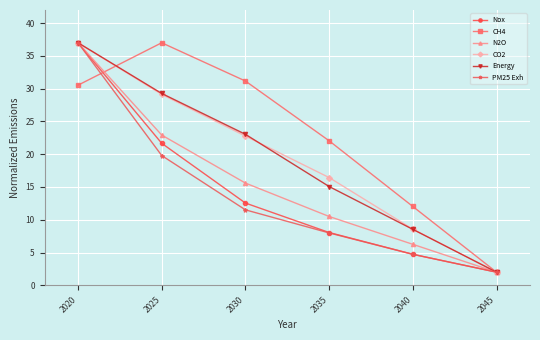

How many distinct data groups are displayed?

6